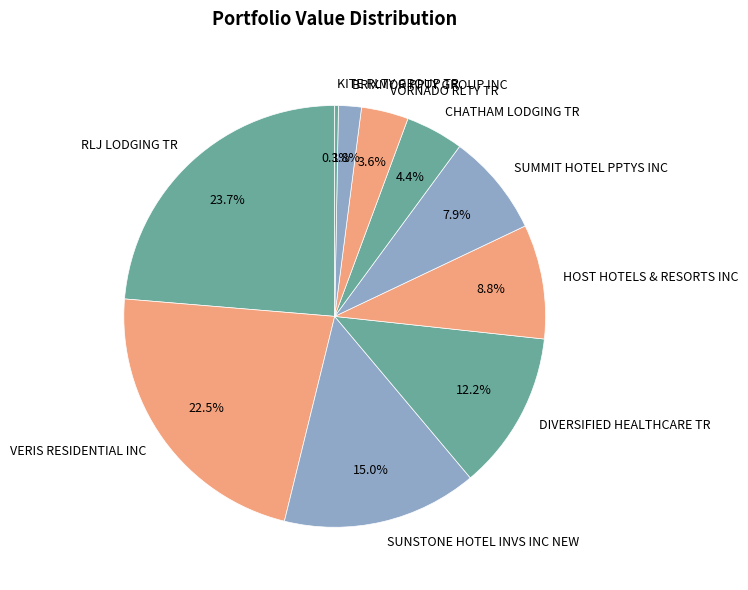

Does DIVERSIFIED HEALTHCARE TR account for over 50% of the chart?

No